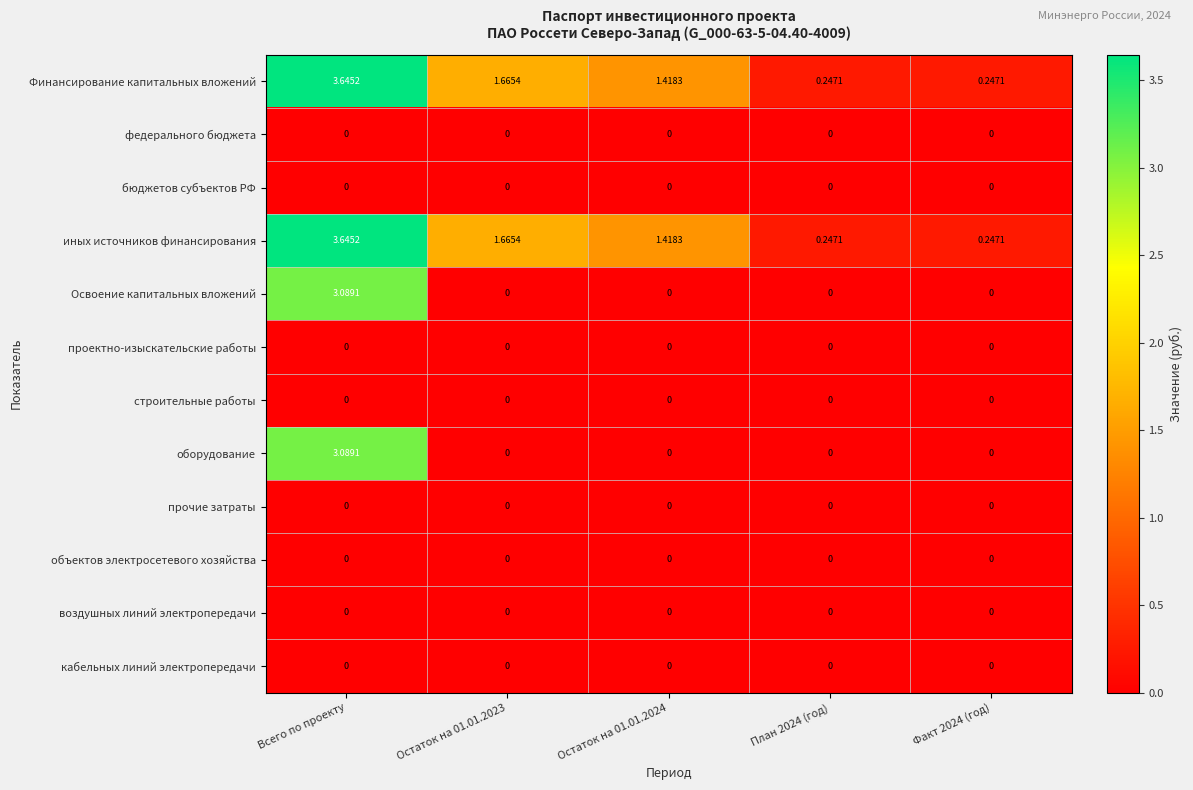

Where does the иных источников финансирования series first go above 1?

Всего по проекту